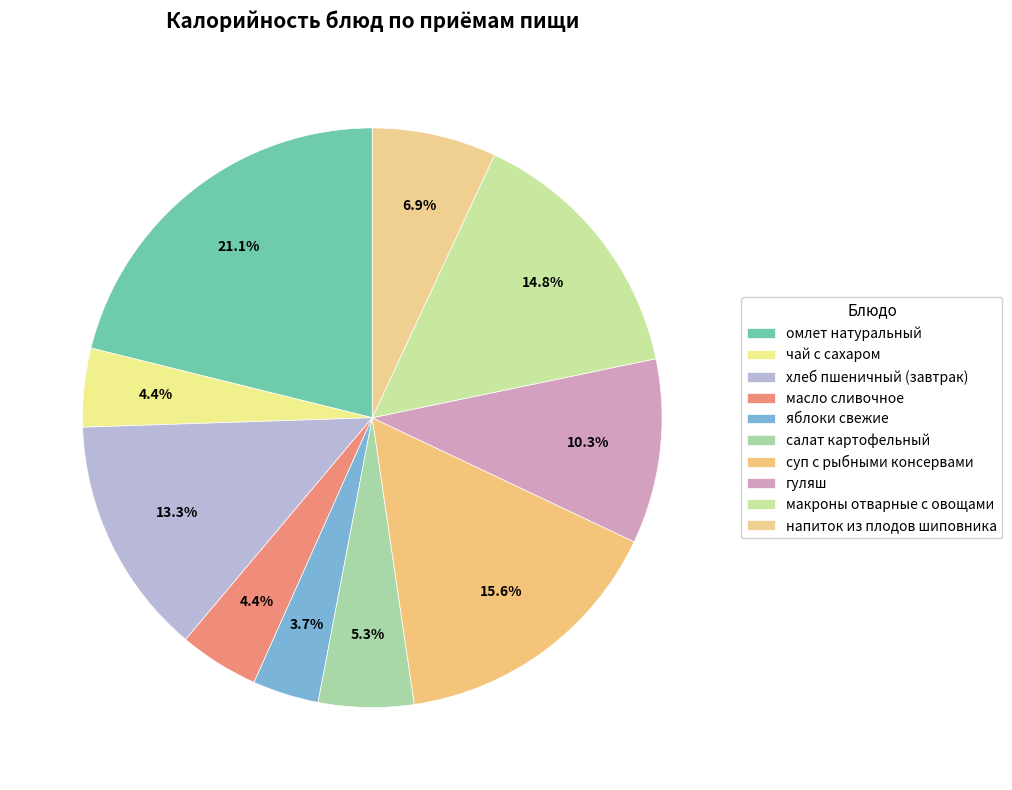

Is there a majority slice in this chart?

No